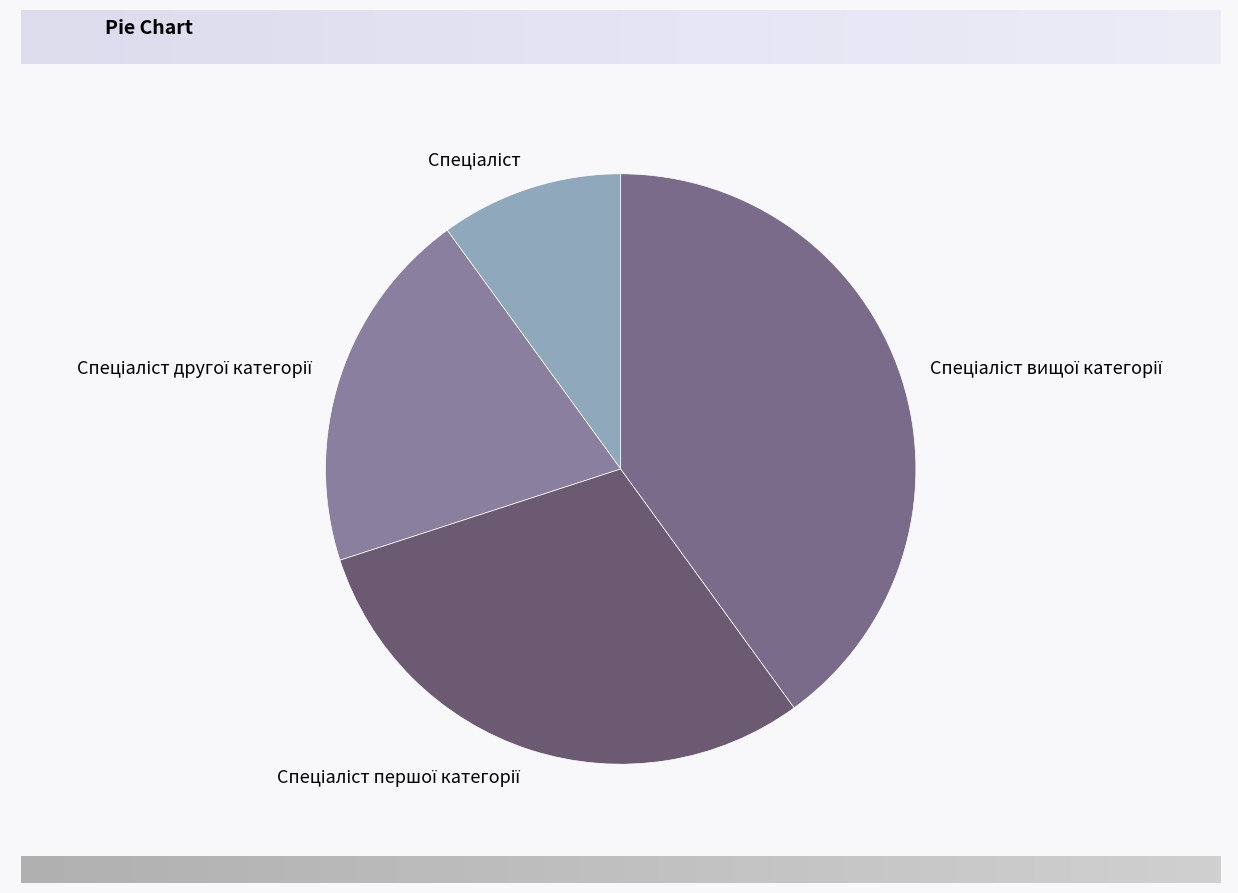

Is there any slice that represents more than half of the pie?

No